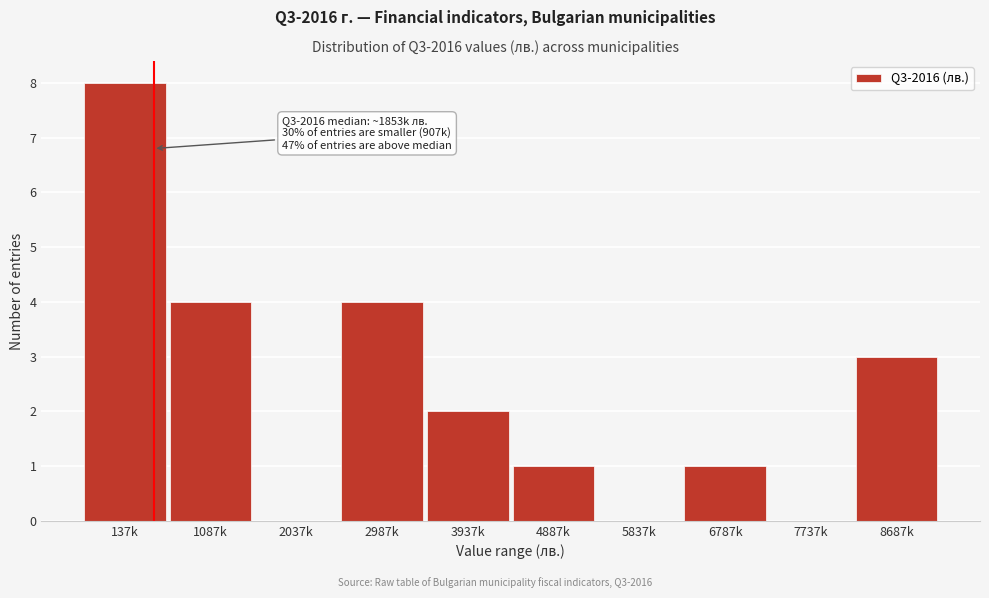

Reading left to right, what are all the values shown in this chart?

137k=8	1087k=4	2037k=0	2987k=4	3937k=2	4887k=1	5837k=0	6787k=1	7737k=0	8687k=3